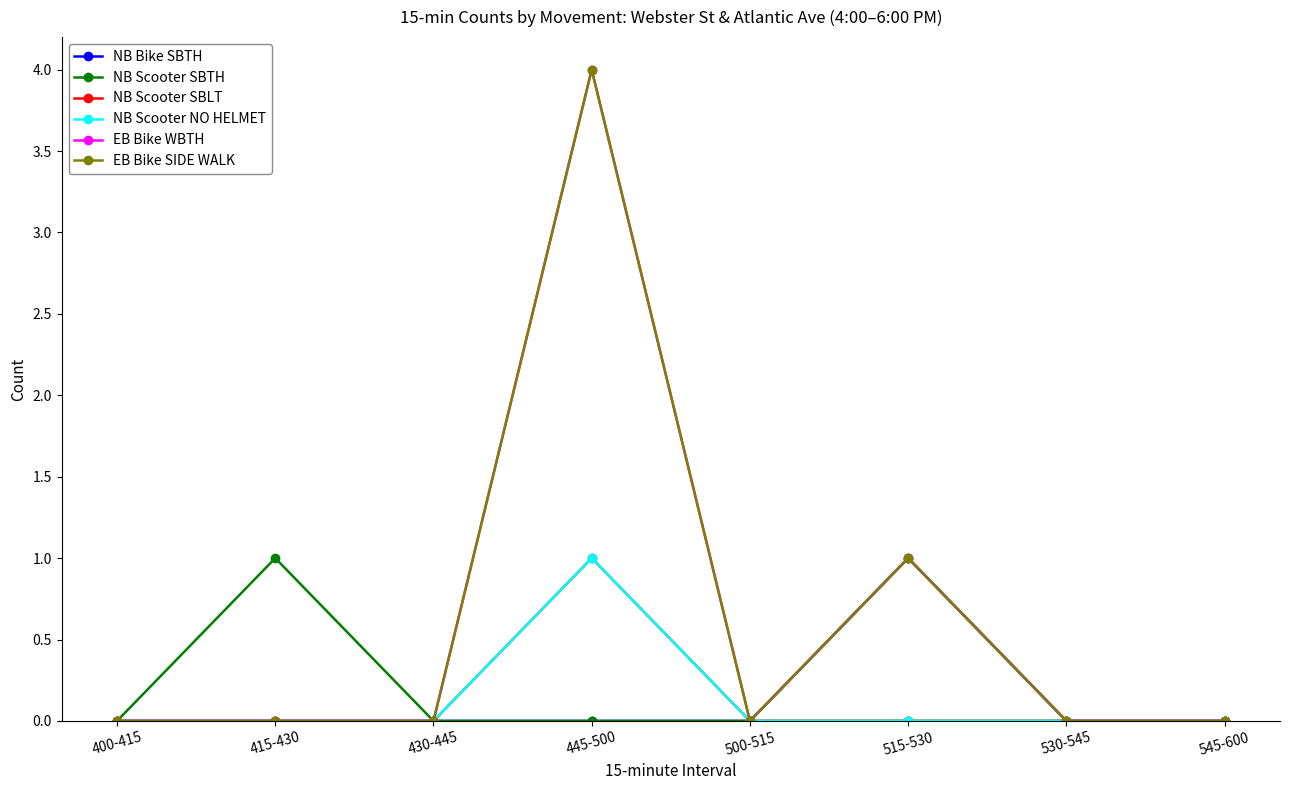

What is the sum of all NB Scooter NO HELMET values?

1